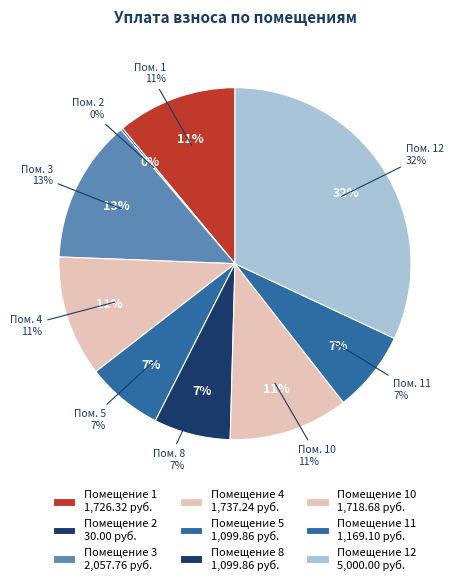

Is there any slice that represents more than half of the pie?

No